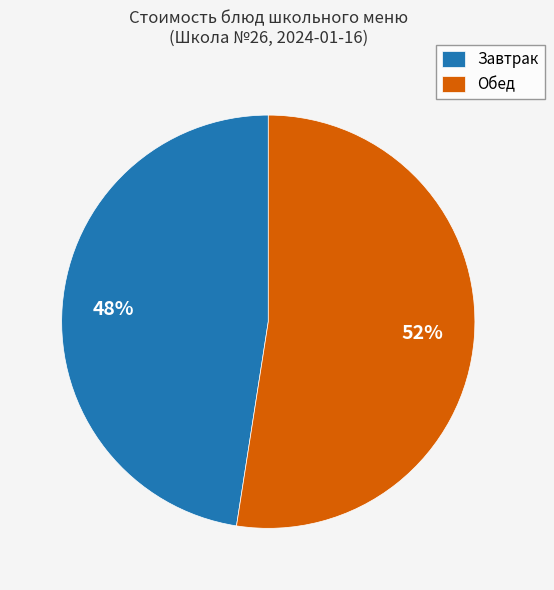

To the nearest percent, what is the average slice percentage?

50%